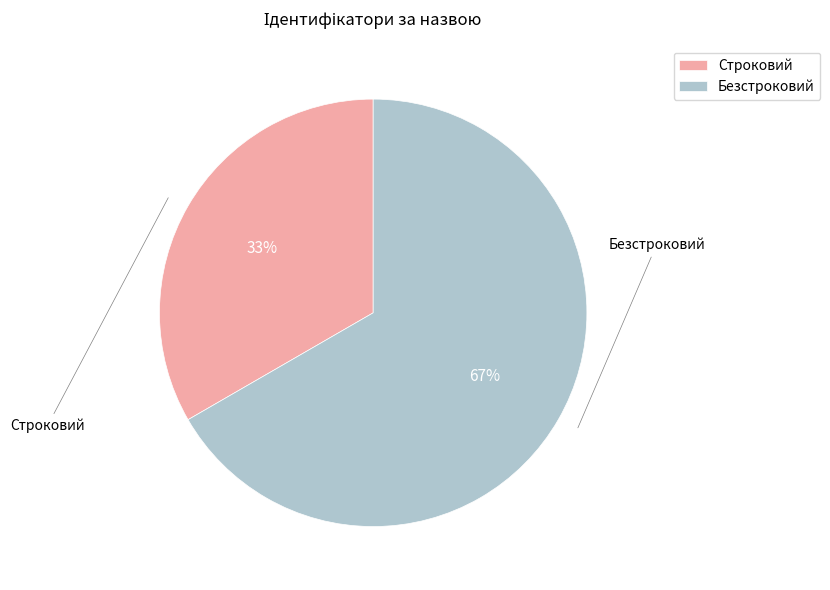

What is the smallest slice in the pie chart?

Строковий